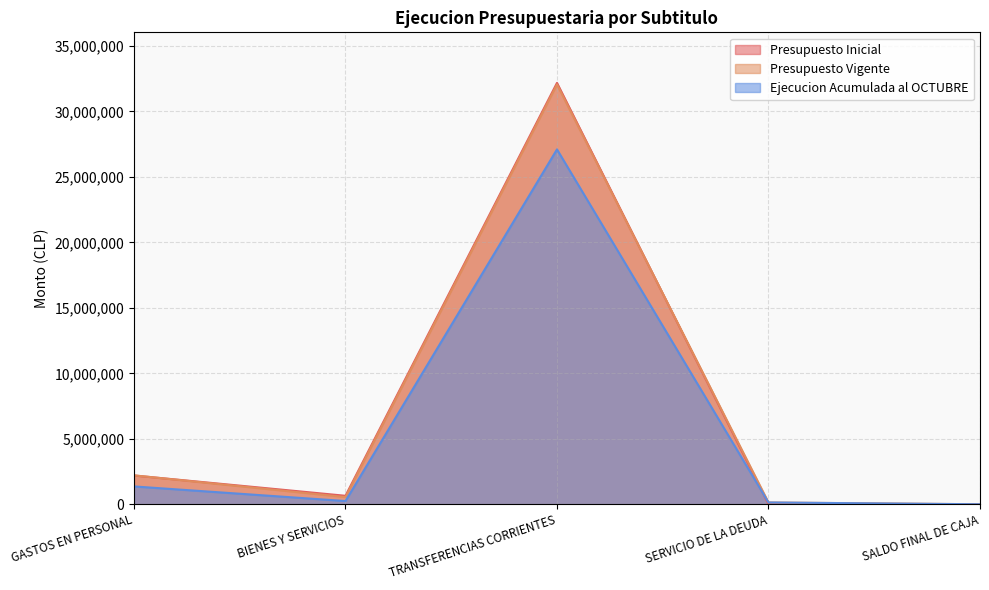

Rank the categories by Presupuesto Inicial value from highest to lowest.

TRANSFERENCIAS CORRIENTES, GASTOS EN PERSONAL, BIENES Y SERVICIOS, SERVICIO DE LA DEUDA, SALDO FINAL DE CAJA